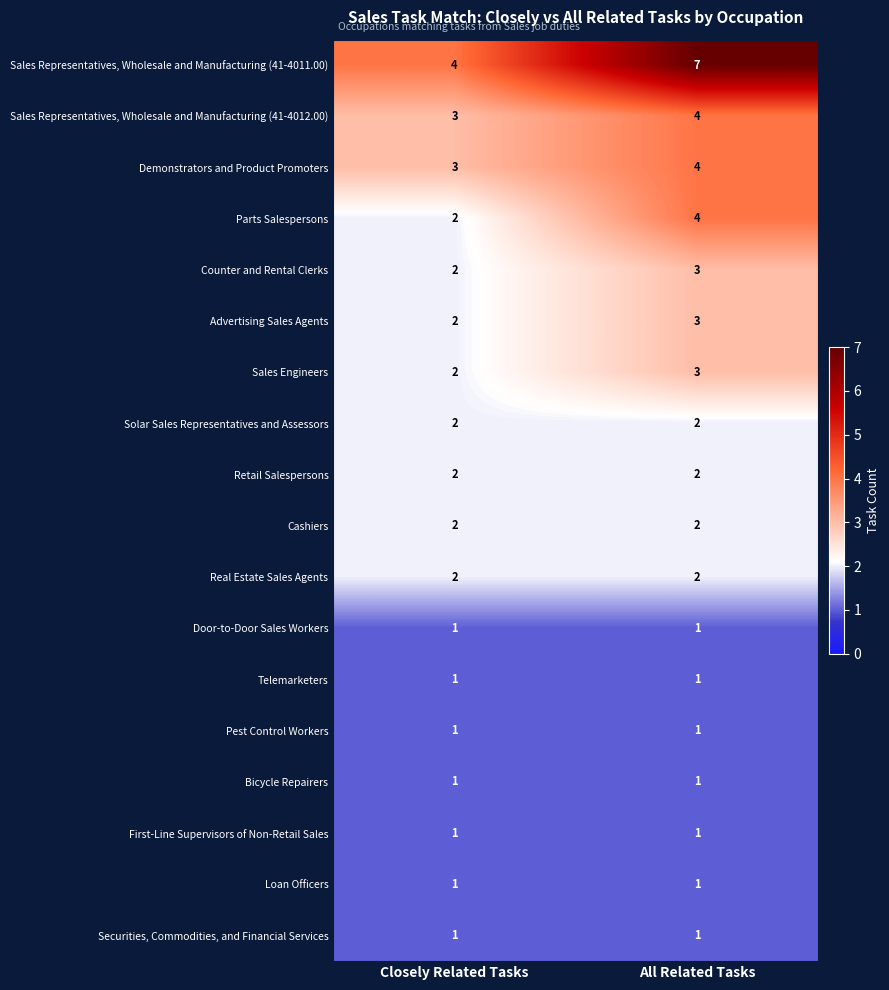

What is the sum of the Sales Engineers values at Closely Related Tasks and All Related Tasks?

5